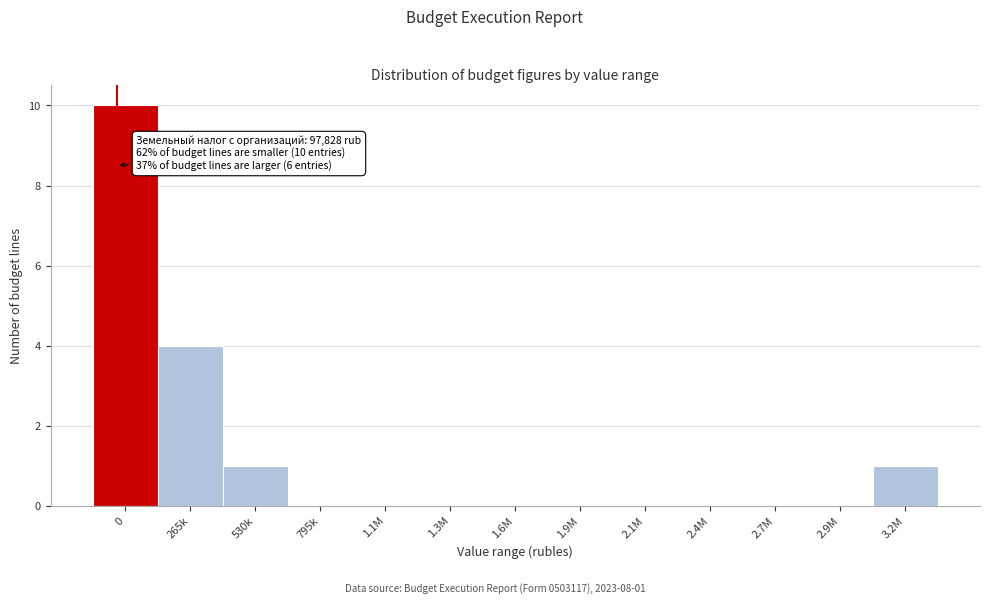

Reading right to left, what are all the values shown in this chart?

3.2M=1	2.9M=0	2.7M=0	2.4M=0	2.1M=0	1.9M=0	1.6M=0	1.3M=0	1.1M=0	795k=0	530k=1	265k=4	0=10